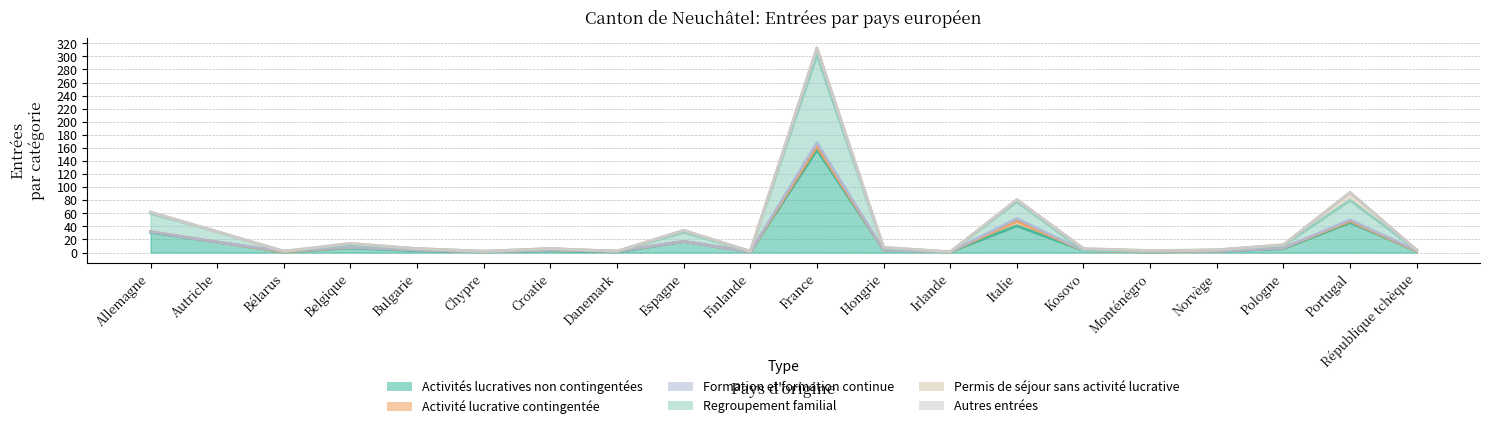

What is the spread (max minus min) of values at Kosovo?

3